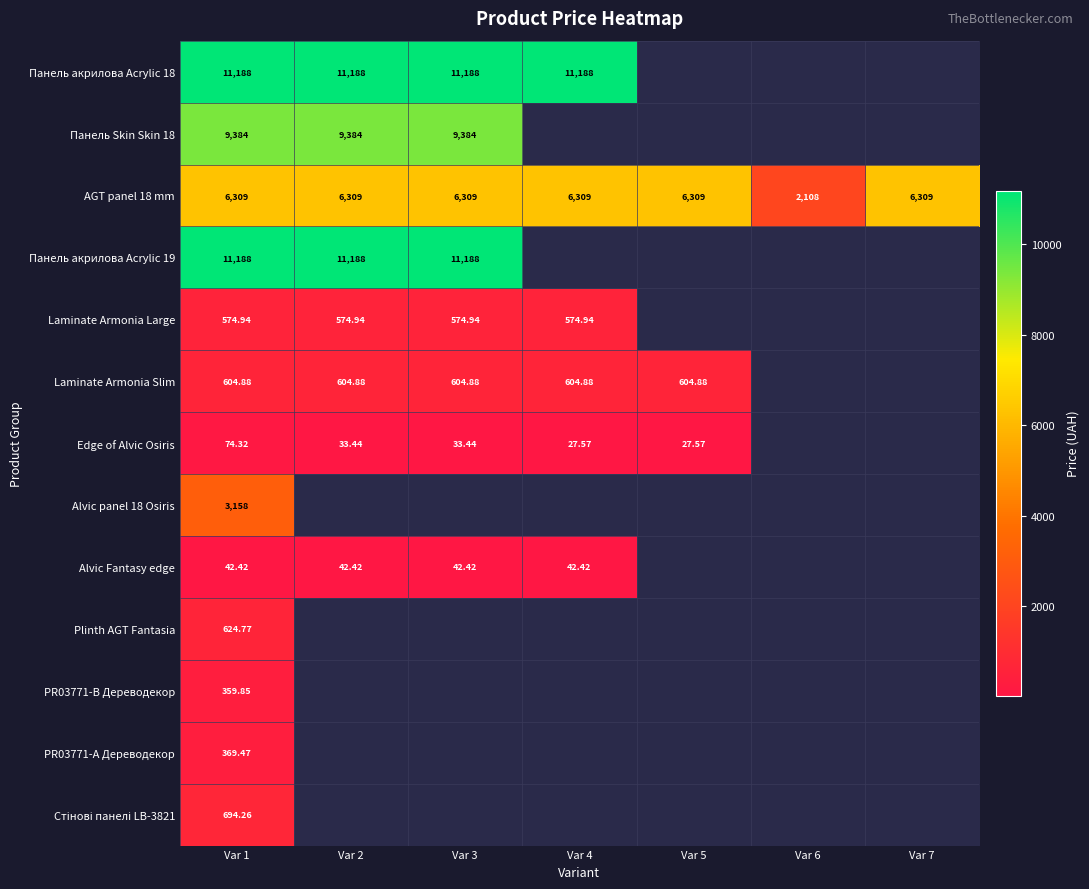

Which has a higher value, Var 1 or Var 4?

Var 1